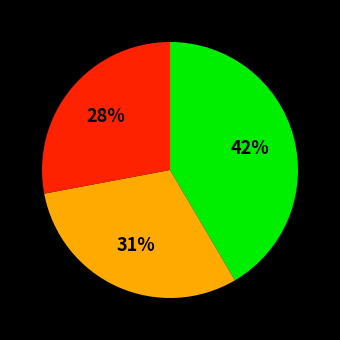

Is there a majority slice in this chart?

No